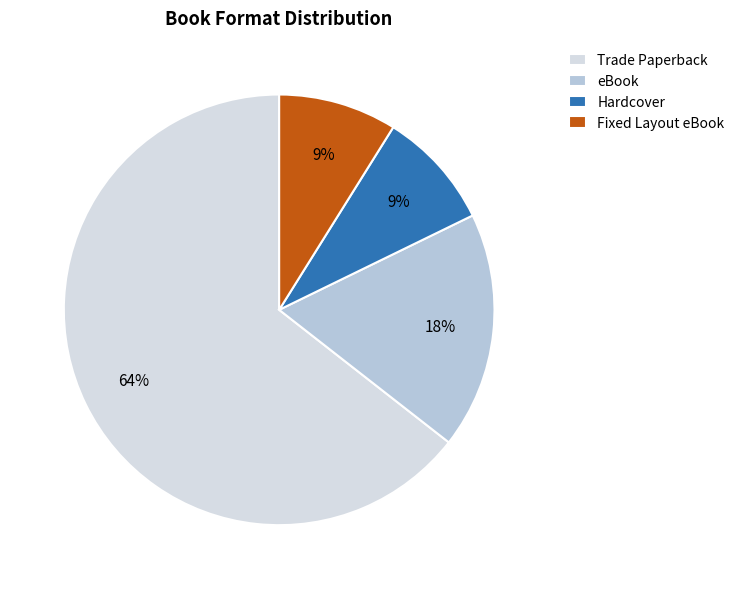

Which slice is the largest?

Trade Paperback